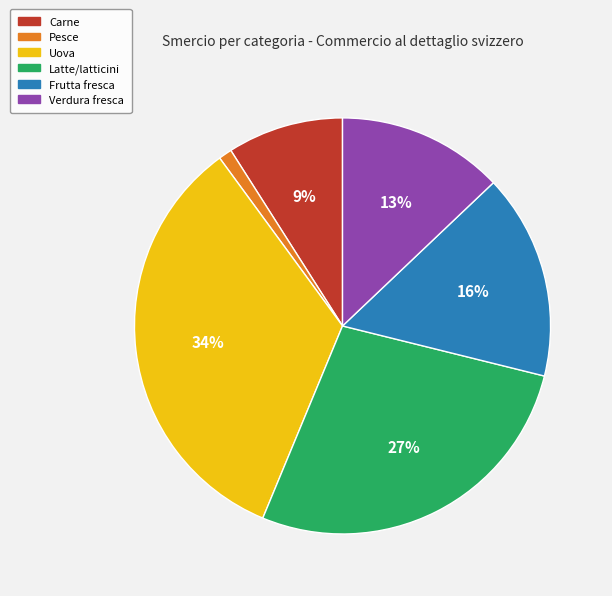

Do Pesce and Uova together represent more than half of the pie?

No